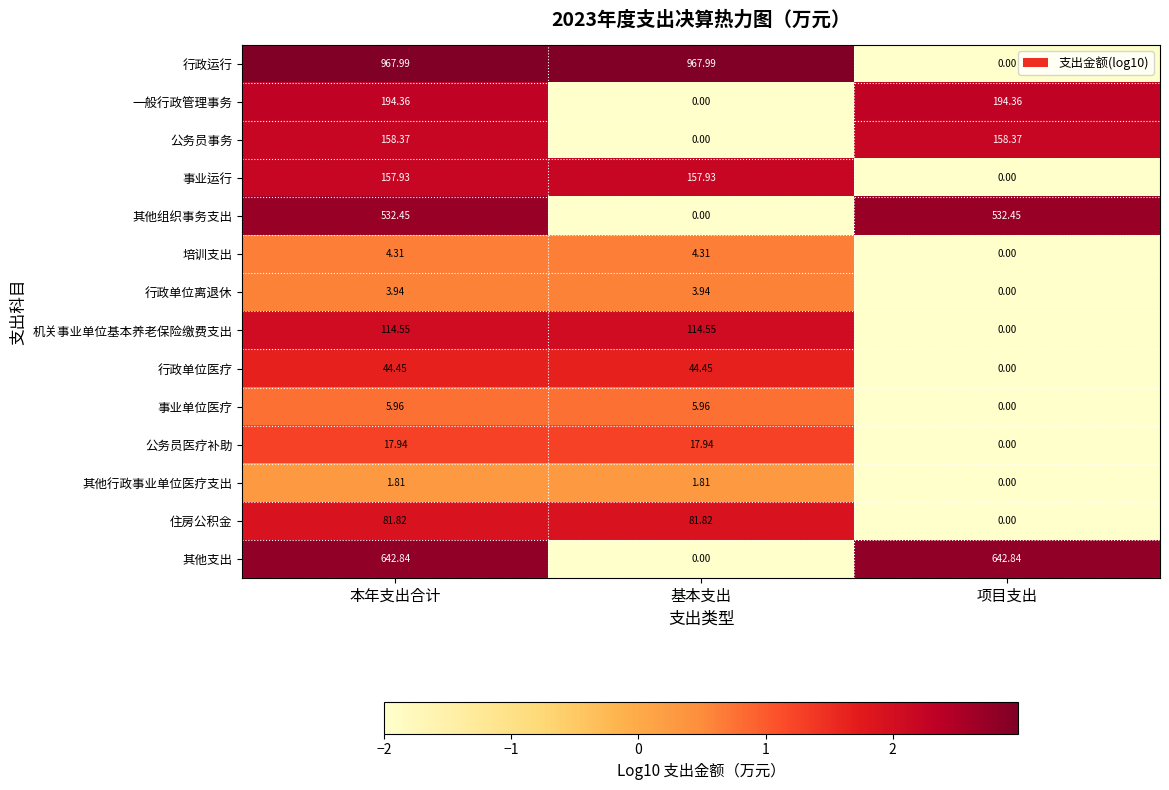

At which category does the chart reach its peak across all series?

本年支出合计